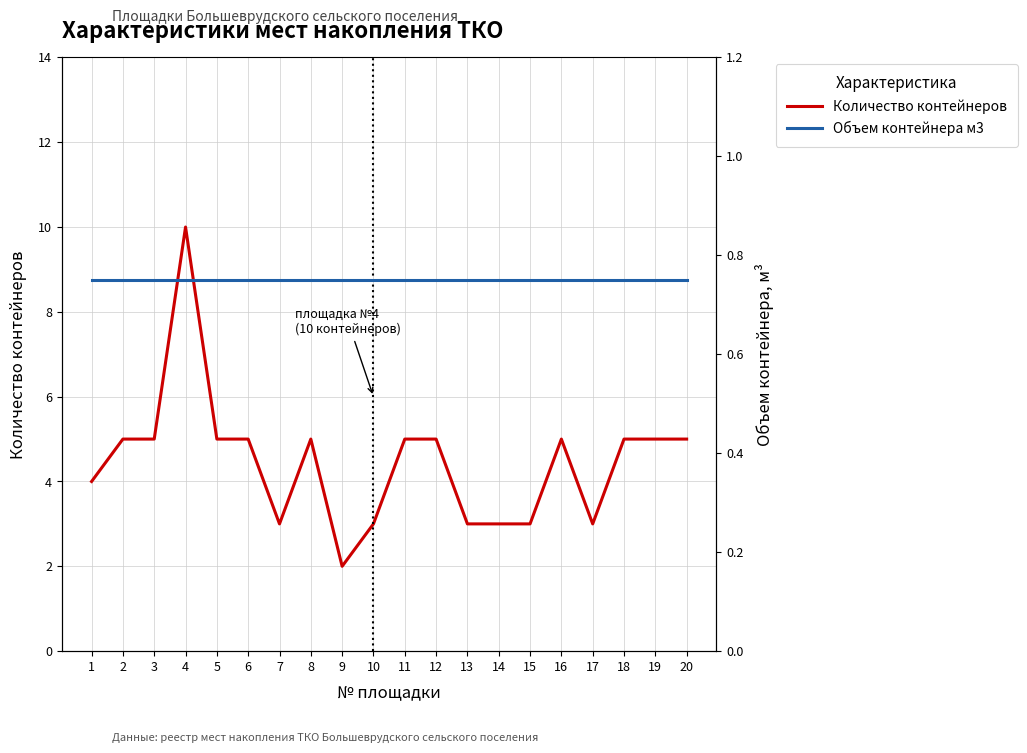

At which label does Объем контейнера м3 reach its minimum?

1